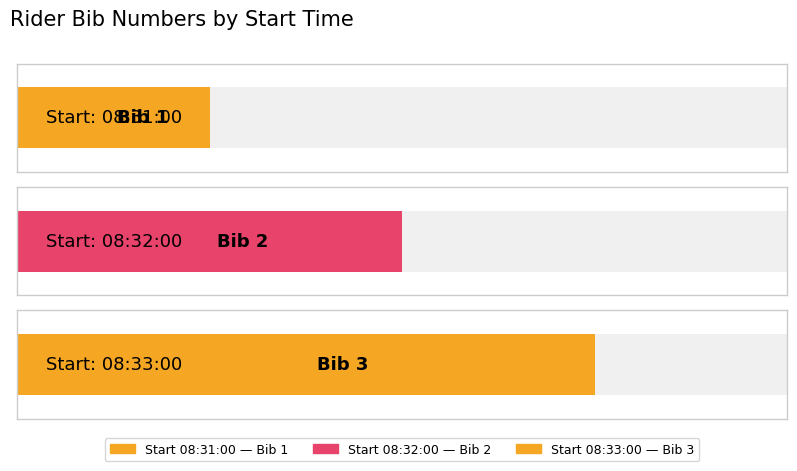

What is the sum of the values at 08:33:00 and 08:32:00?

5